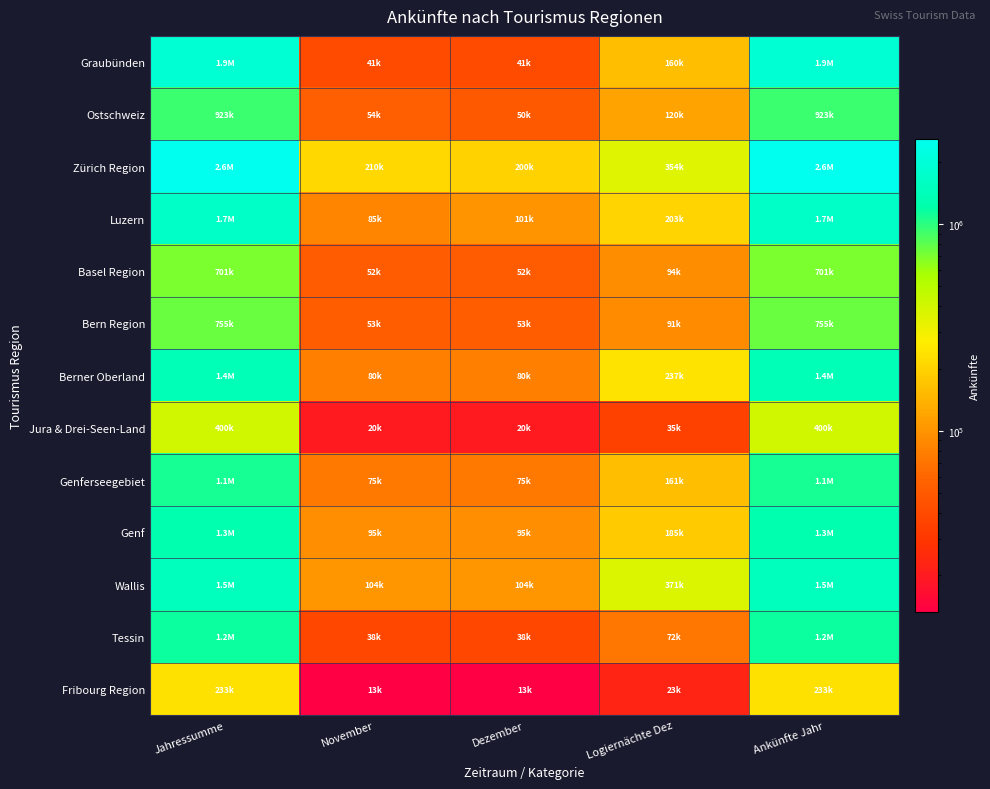

List the series in order of their peak value, highest first.

Zürich Region, Graubünden, Luzern, Wallis, Berner Oberland, Genf, Tessin, Genferseegebiet, Ostschweiz, Bern Region, Basel Region, Jura & Drei-Seen-Land, Fribourg Region